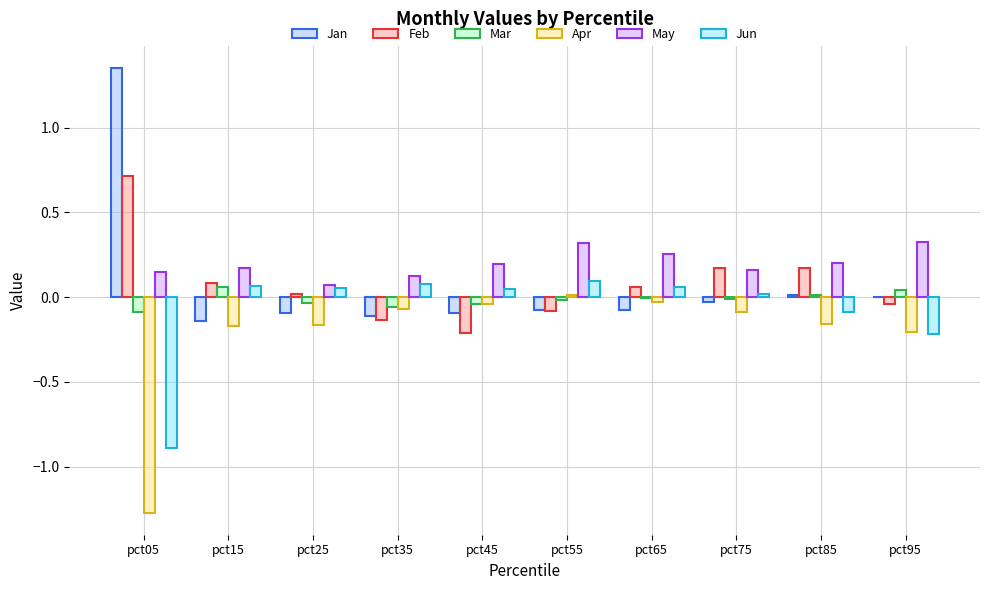

Are the bars grouped side by side (vs. stacked)?

Yes